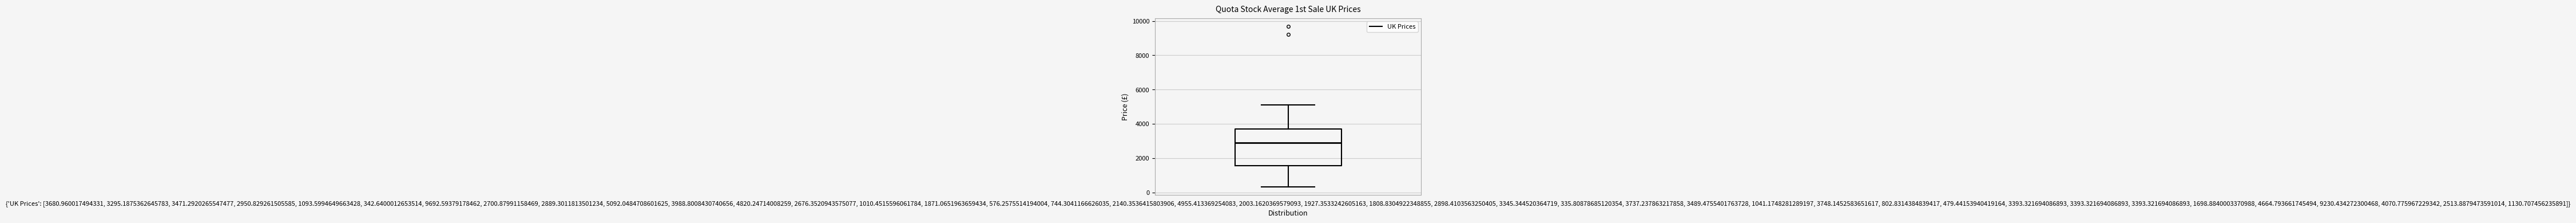

Where is the upper edge of the box for {'UK Prices': [3680.960017494331, 3295.1875362645783, 3471.2920265547477, 2950.829261505585, 1093.5994649663428, 342.6400012653514, 9692.59379178462, 2700.87991158469, 2889.3011813501234, 5092.0484708601625, 3988.8008430740656, 4820.24714008259, 2676.3520943575077, 1010.4515596061784, 1871.0651963659434, 576.2575514194004, 744.3041166626035, 2140.3536415803906, 4955.413369254083, 2003.1620369579093, 1927.3533242605163, 1808.8304922348855, 2898.4103563250405, 3345.344520364719, 335.80878685120354, 3737.237863217858, 3489.4755401763728, 1041.1748281289197, 3748.1452583651617, 802.8314384839417, 479.44153940419164, 3393.321694086893, 3393.321694086893, 3393.321694086893, 1698.8840003370988, 4664.793661745494, 9230.434272300468, 4070.775967229342, 2513.8879473591014, 1130.707456235891]} on the y-axis? The values are not printed on the chart, so give them approximately, as read against the axis.

3600